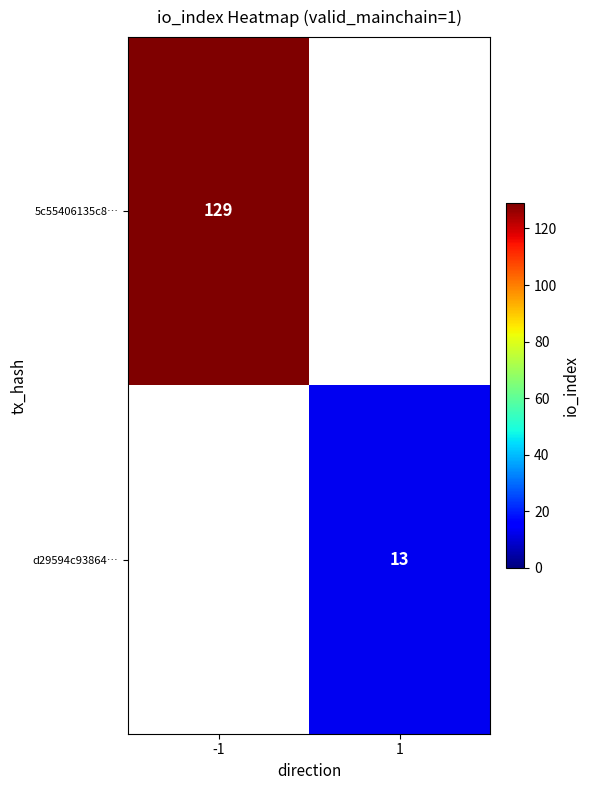

The 5c55406135c8… series shows 37 at -1. True or false?

False